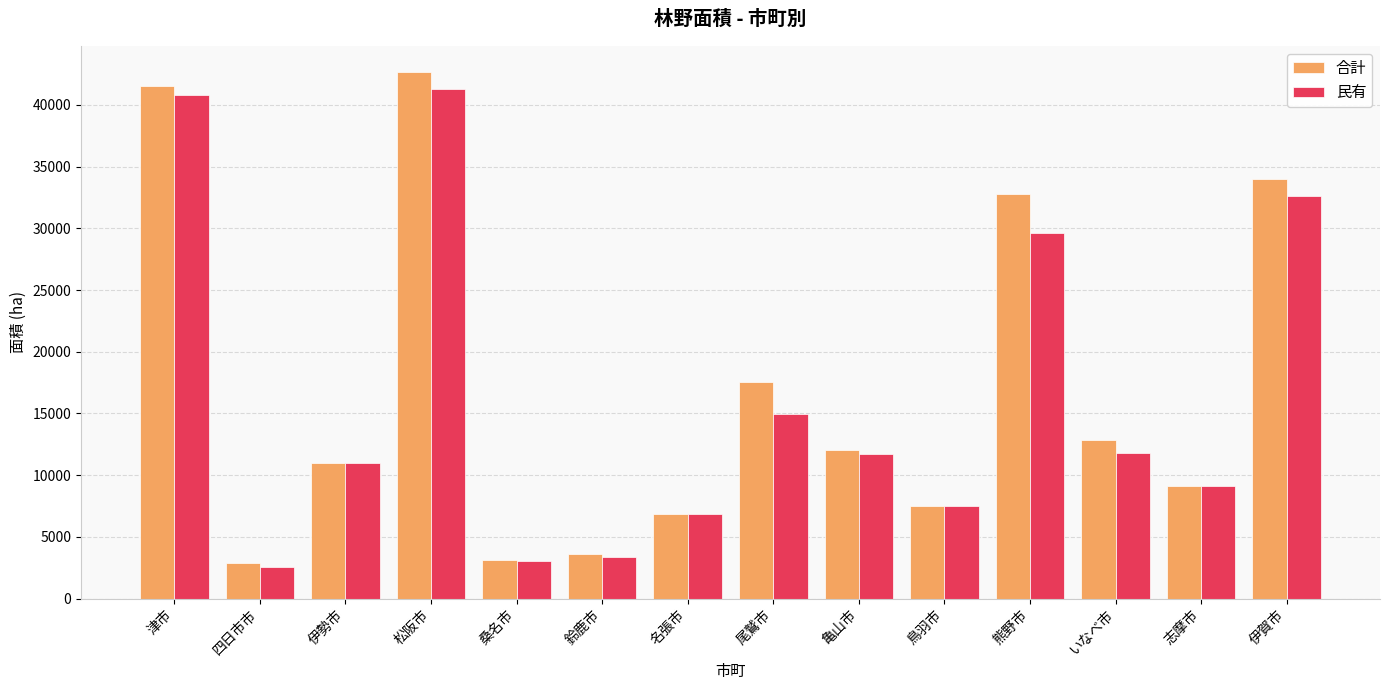

Which series has the largest total across all categories?

合計